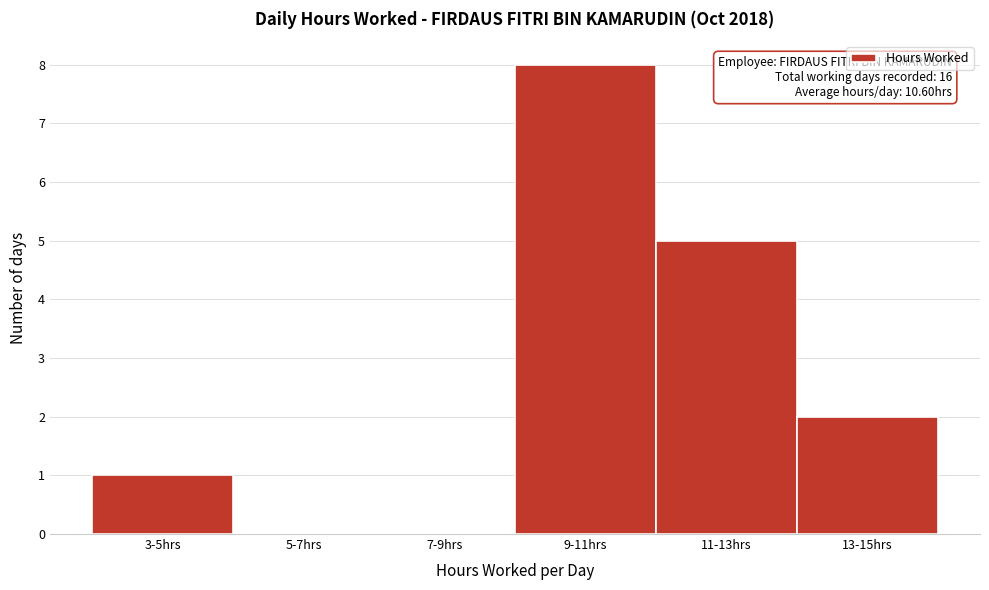

Reading left to right, transcribe all the data shown in this chart.

3-5hrs=1	5-7hrs=0	7-9hrs=0	9-11hrs=8	11-13hrs=5	13-15hrs=2